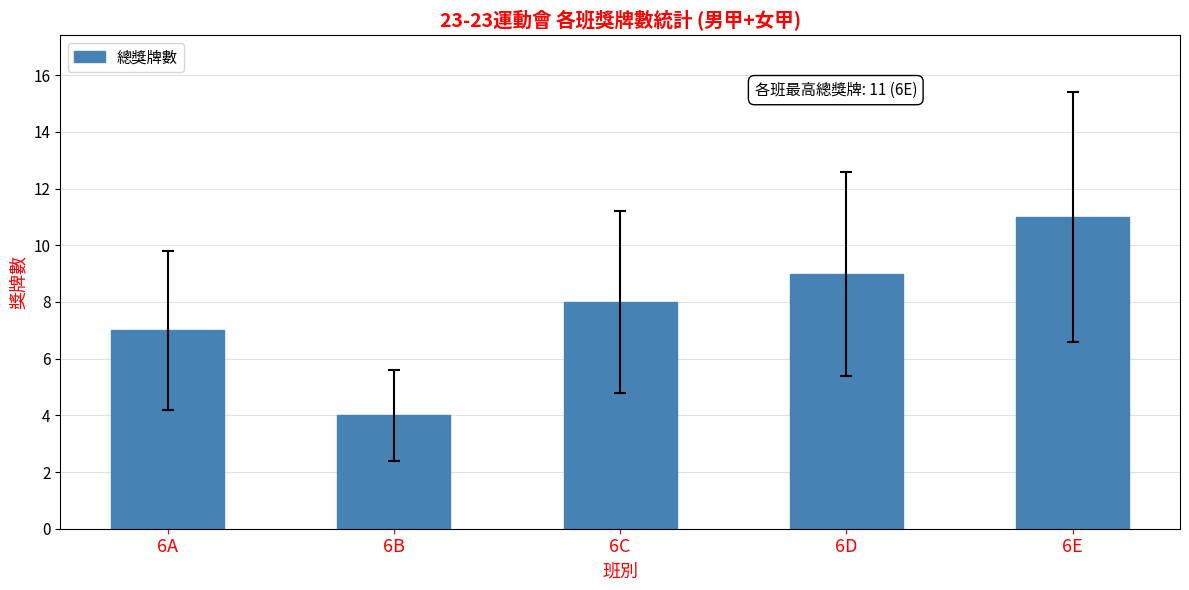

The value at 6A is 4. True or false?

False